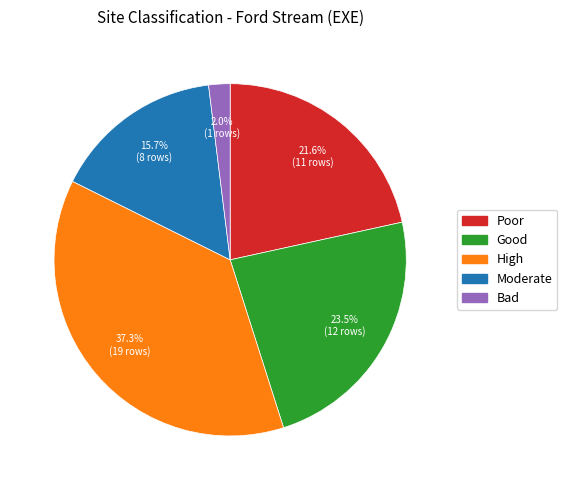

Is there any slice that represents more than half of the pie?

No